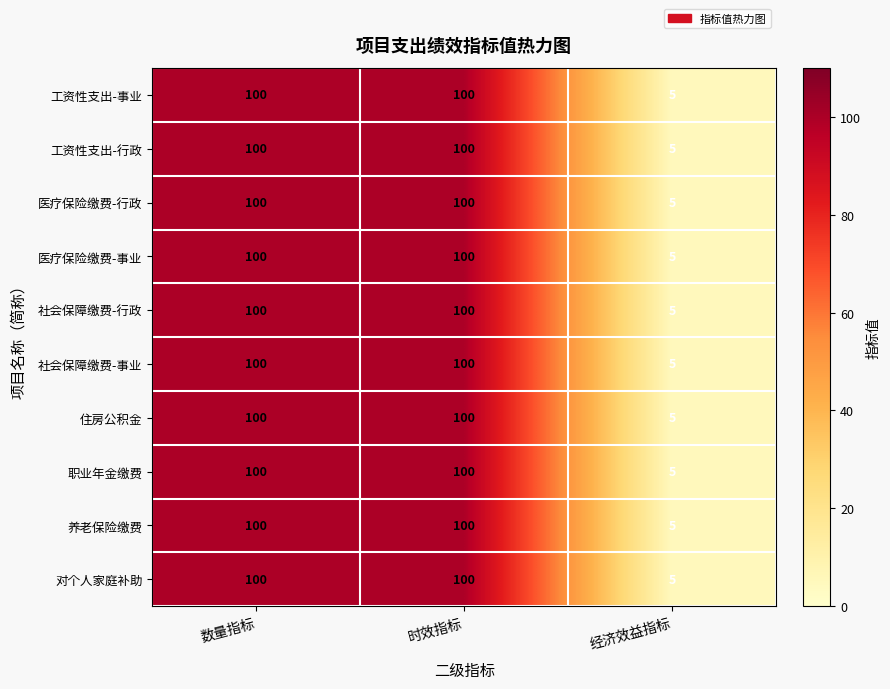

What is the total value across all series at 数量指标?

1000